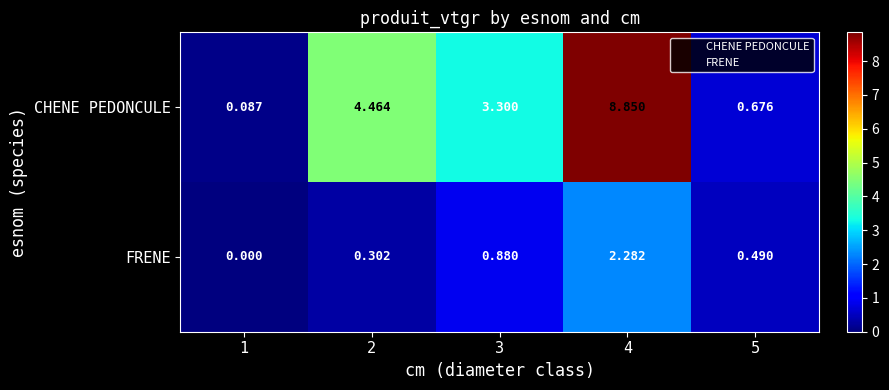

Which series has the largest total across all categories?

CHENE PEDONCULE